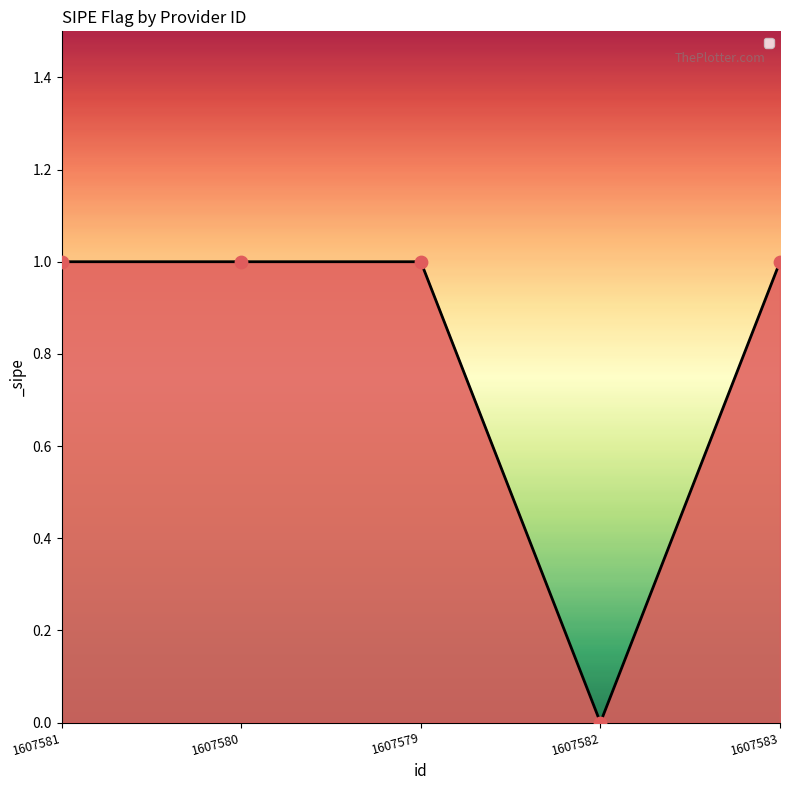

Approximately how many times larger is the value at 1607579 compared to 1607580?

1.0